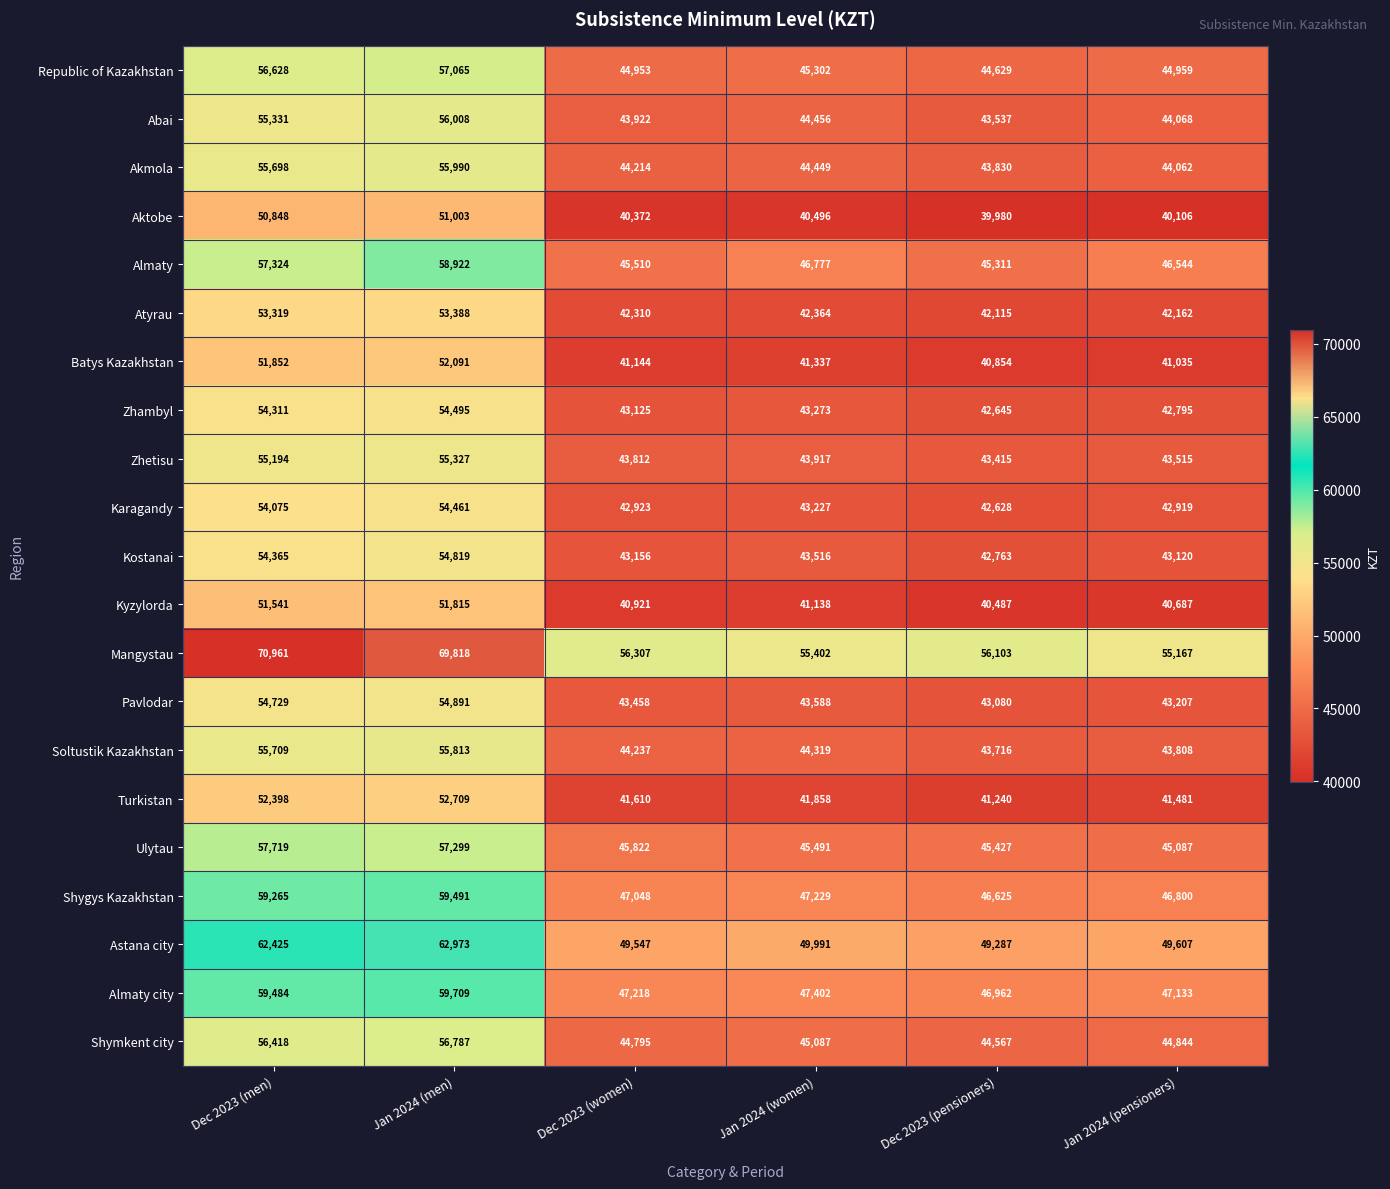

What is the minimum value for Kyzylorda?

40487